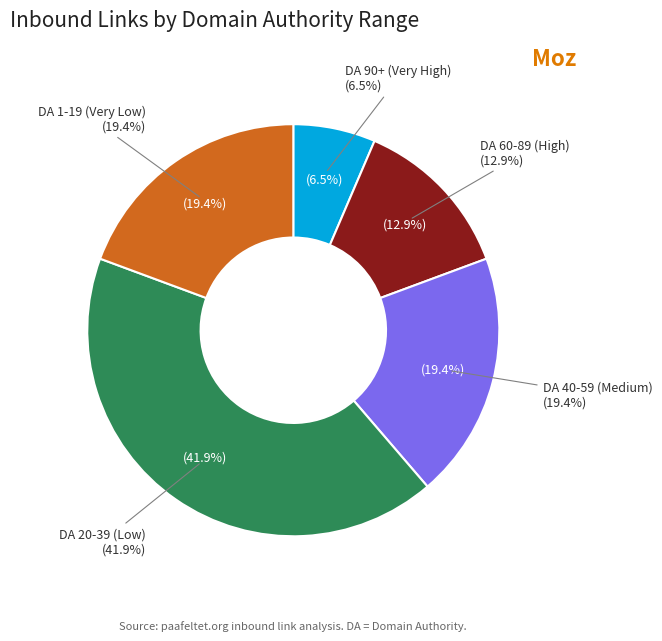

The sh3.me slice represents 6% of the pie. True or false?

False